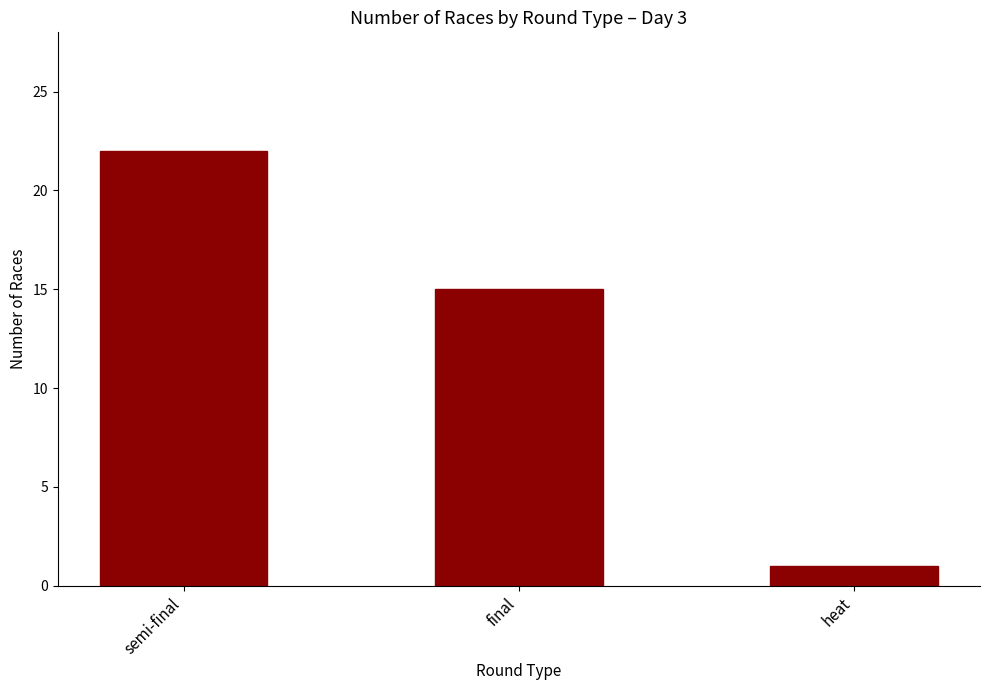

Rank the categories by value from highest to lowest.

semi-final, final, heat